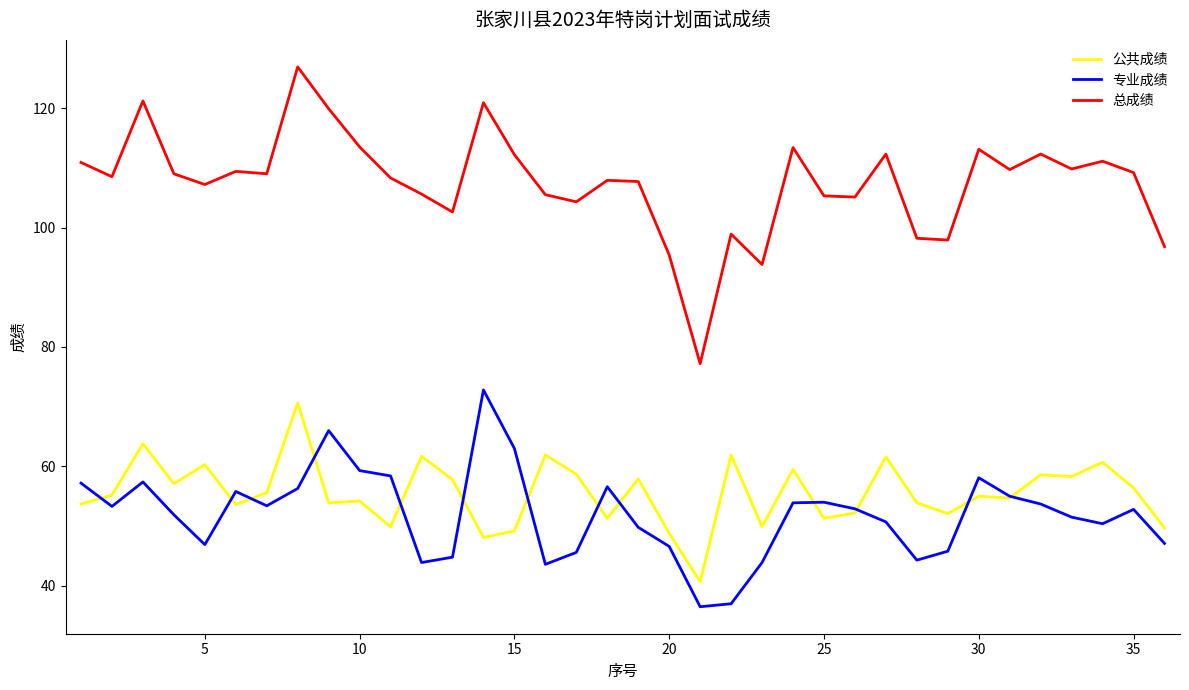

Which series has the widest spread of values?

总成绩